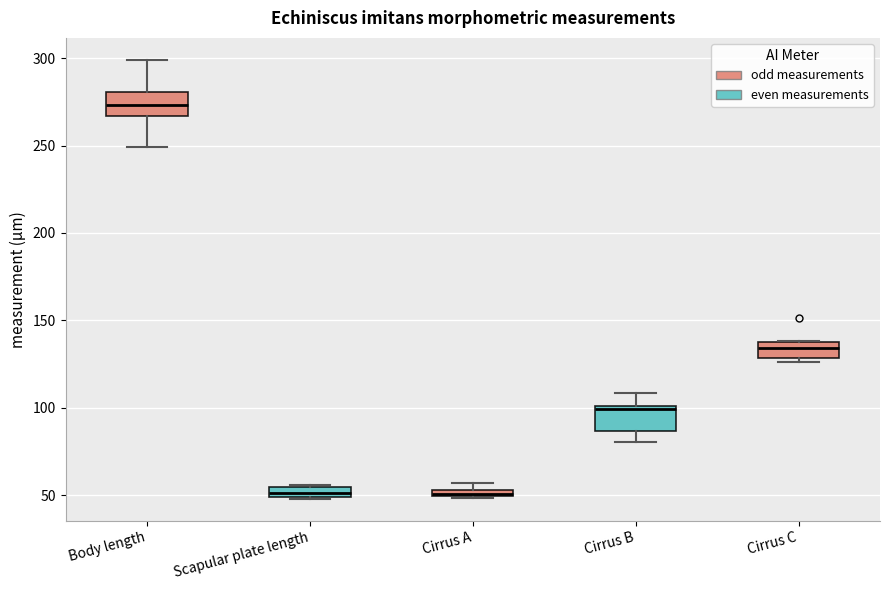

Where is the lower edge of the box for Scapular plate length on the y-axis? The values are not printed on the chart, so give them approximately, as read against the axis.

50